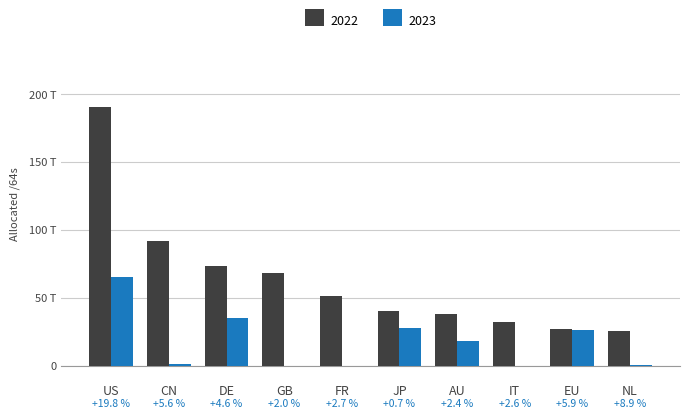

Does the chart contain stacked bars?

No